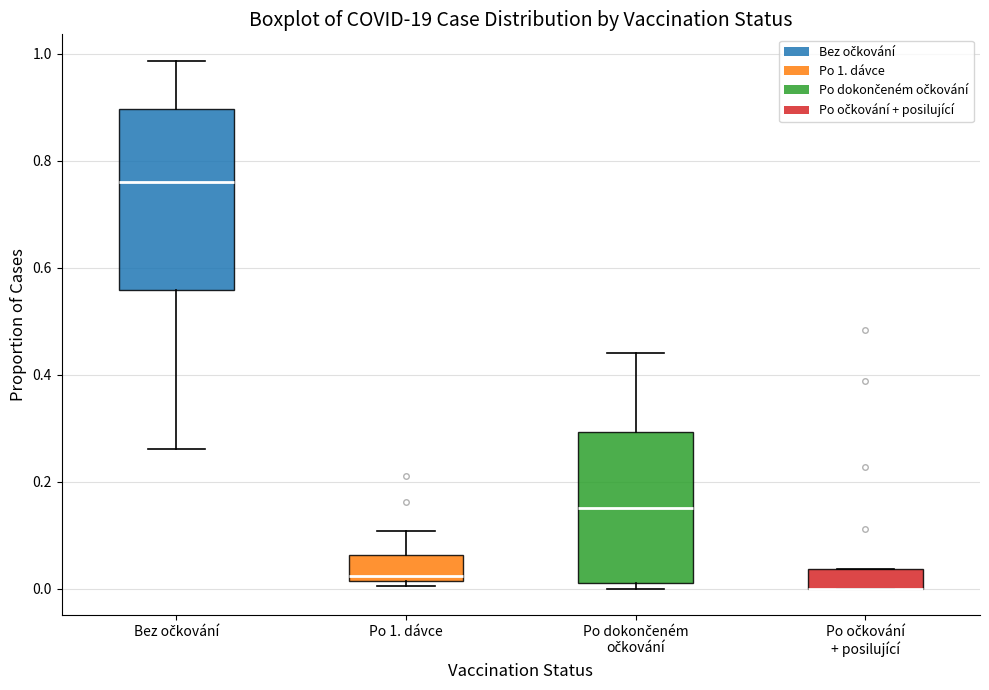

Reading left to right, transcribe this box plot: for each box, give where its median line is, the range the box spans, and where its two whiskers end, as read against the y-axis. The values are not printed on the chart, so give them approximately, as read against the axis.

Bez očkování: median 0.76, box 0.56 to 0.90, whiskers 0.26 to 0.98
Po 1. dávce: median 0.02 (just above the box's lower edge), box 0.02 to 0.06, whiskers 0.00 to 0.10
Po dokončeném očkování: median 0.16, box 0.02 to 0.30, whiskers 0.00 to 0.44
Po očkování + posilující: median 0.00 (drawn on the box's lower edge), box 0.00 to 0.04, whiskers 0.00 to 0.04